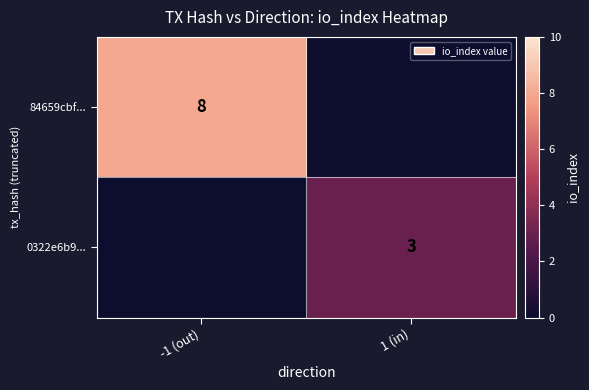

Is the value of 84659cbf... at -1 (out) greater than the value of 0322e6b9... at 1 (in)?

Yes